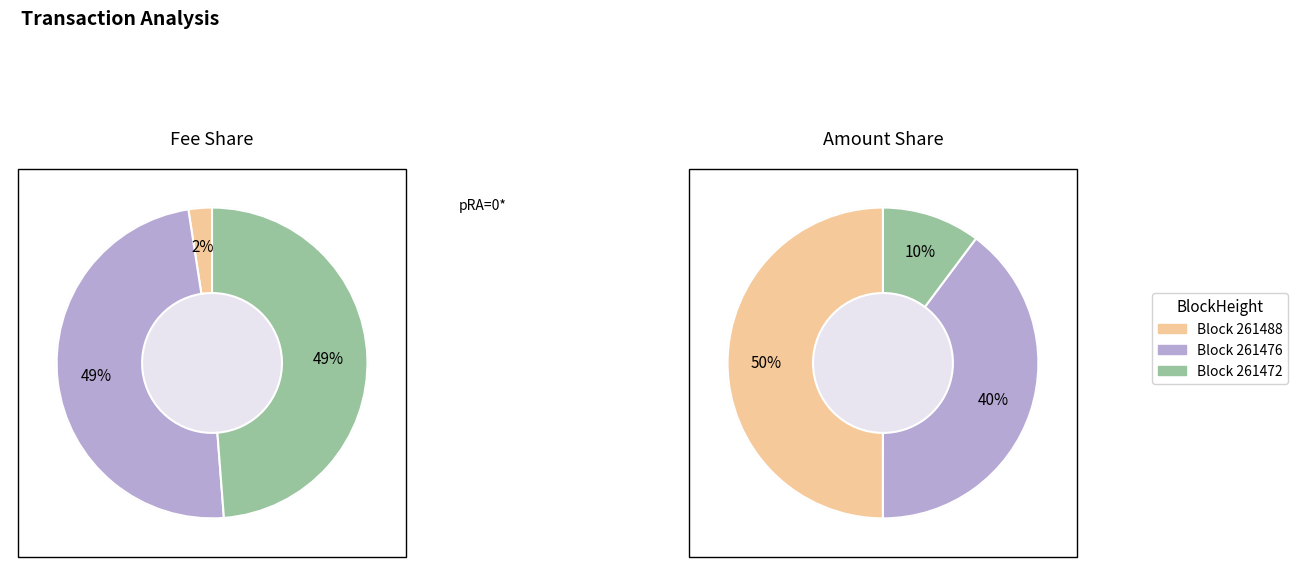

Is there any slice that represents more than half of the pie?

No